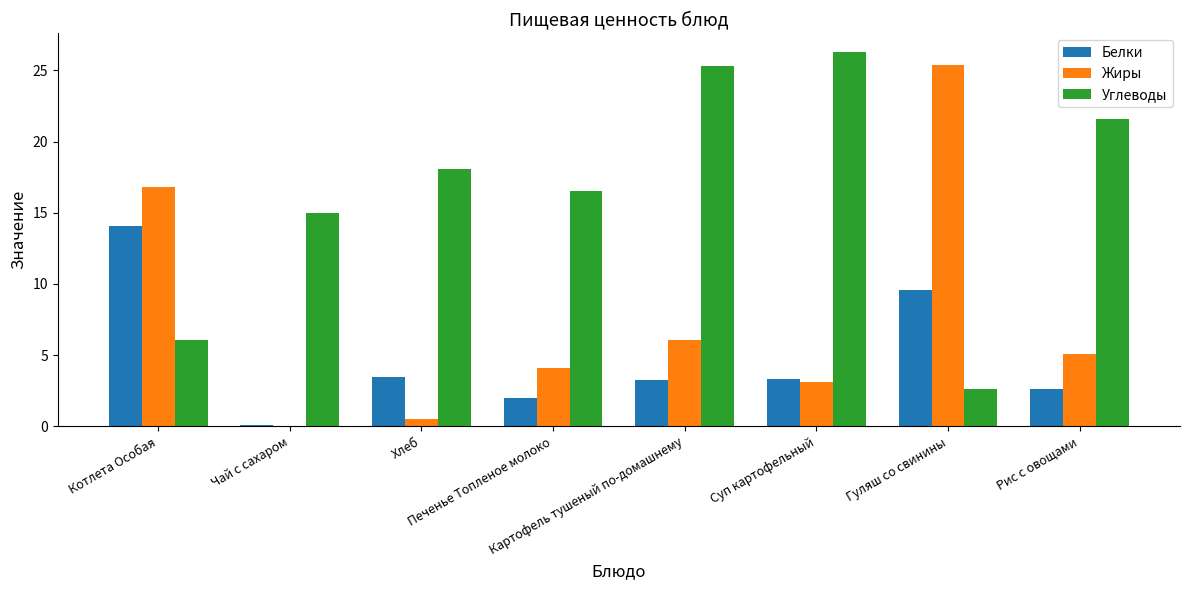

What is the sum of all Белки values?

38.3